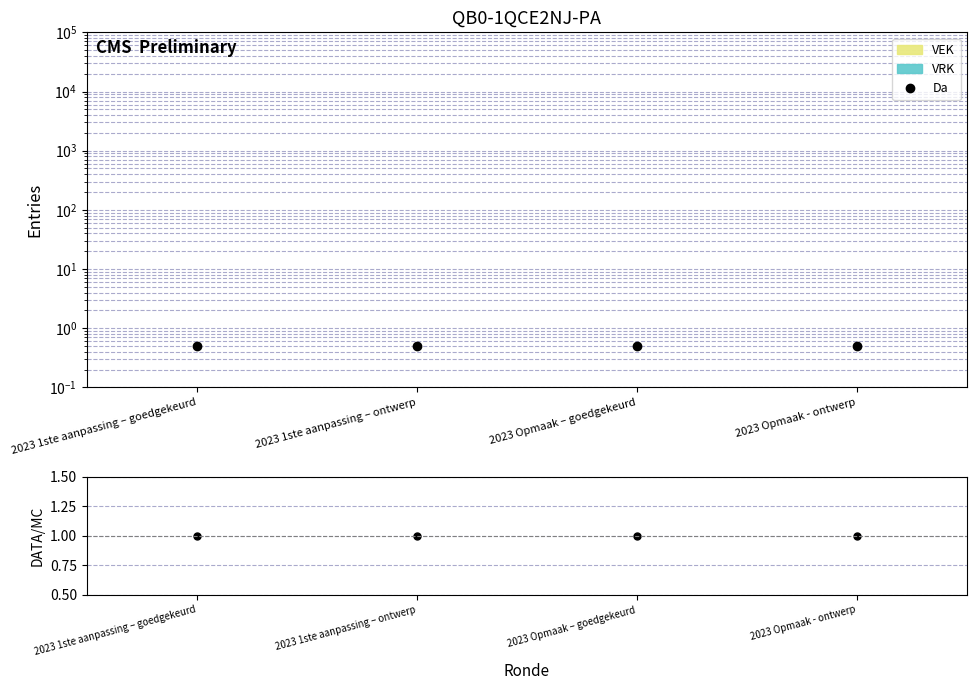

The DATA/MC series shows 1.7 at 2023 1ste aanpassing – goedgekeurd. True or false?

False